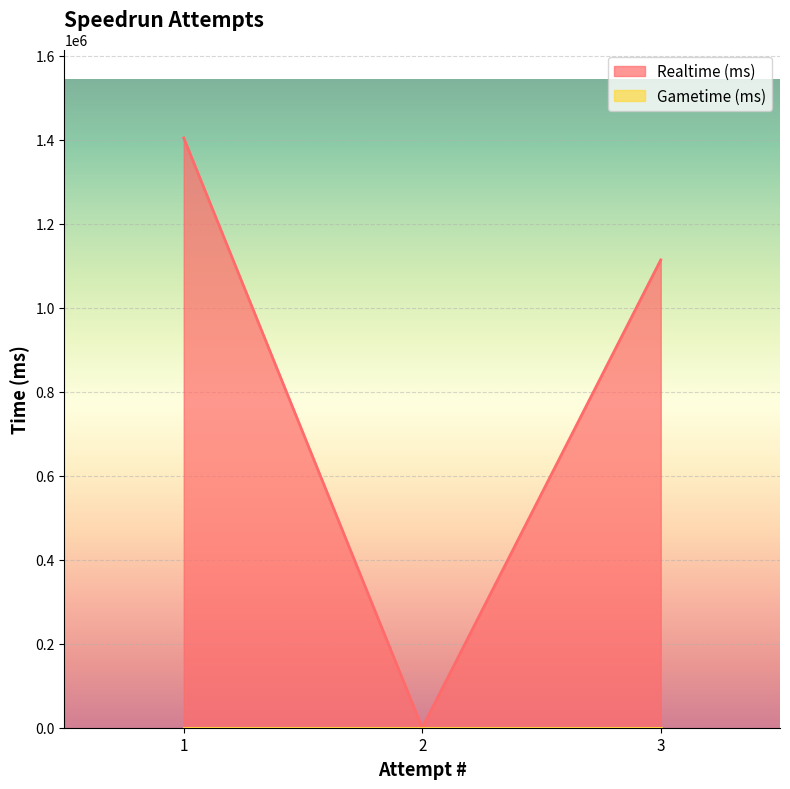

Is it true that the value at 3 is 1751999?

False